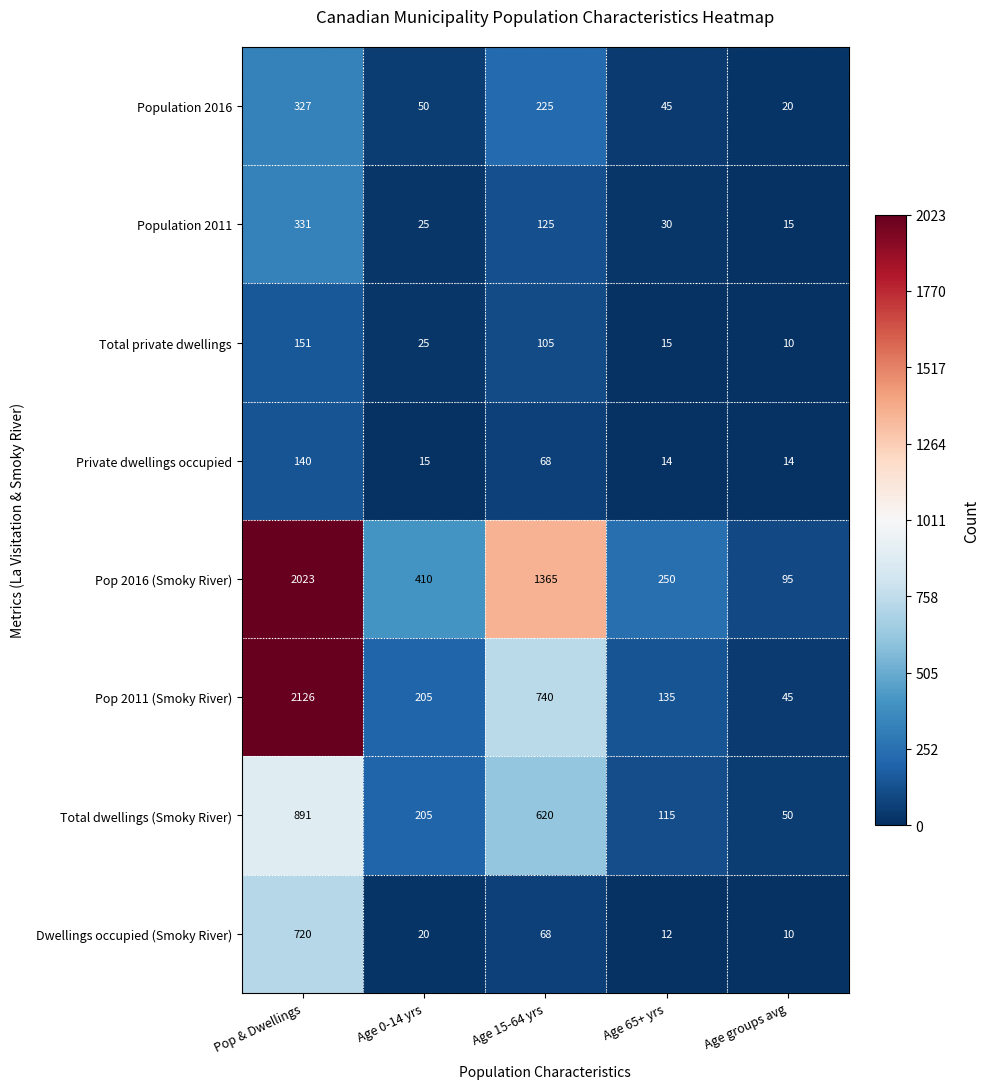

What is the sum of the Pop 2016 (Smoky River) values at Age 65+ yrs and Pop & Dwellings?

2273